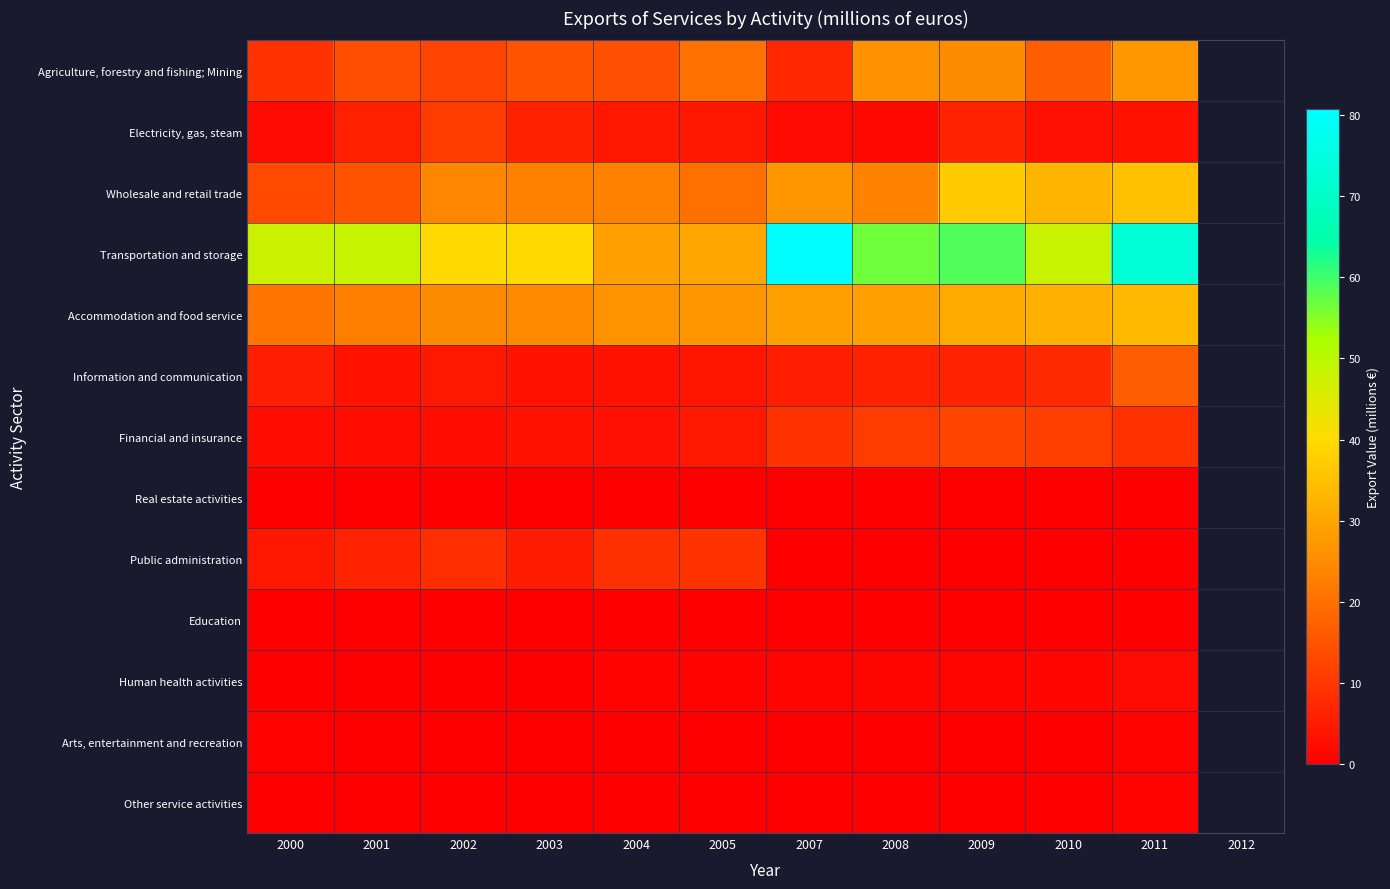

What is the spread (max minus min) of values at 2003?

40.0